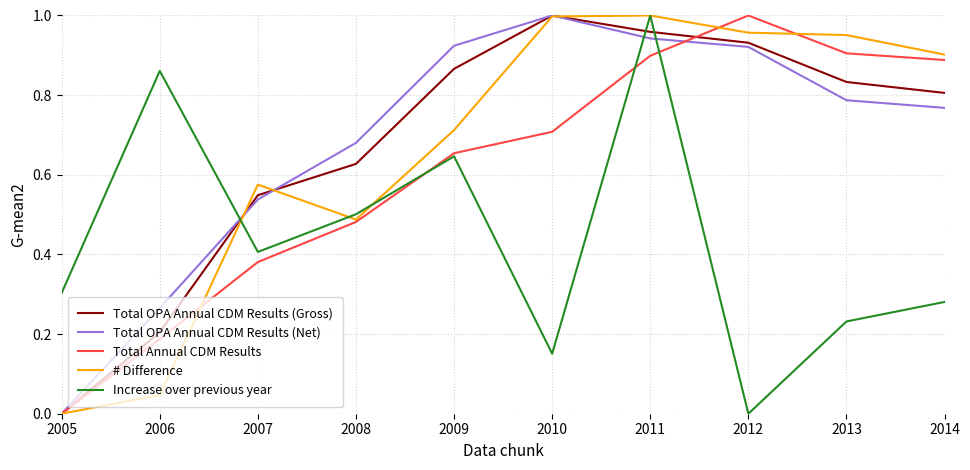

True or false: # Difference and Increase over previous year intersect in this chart.

True